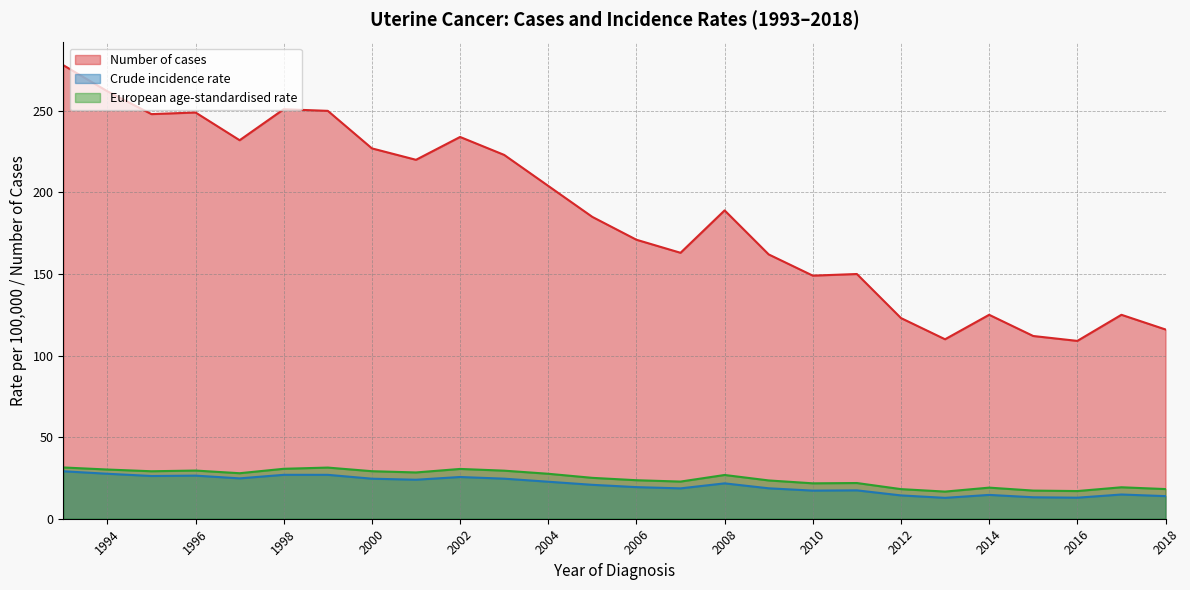

At 2006, list the series in order from smallest to largest.

Crude incidence rate, European age-standardised rate, Number of cases